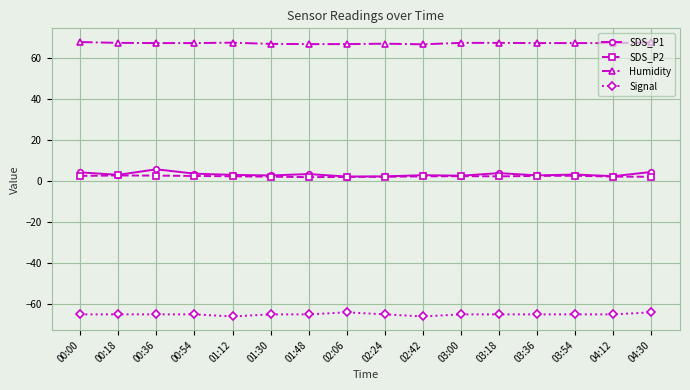

Rank the series at 00:36 from lowest to highest value.

Signal, SDS_P2, SDS_P1, Humidity